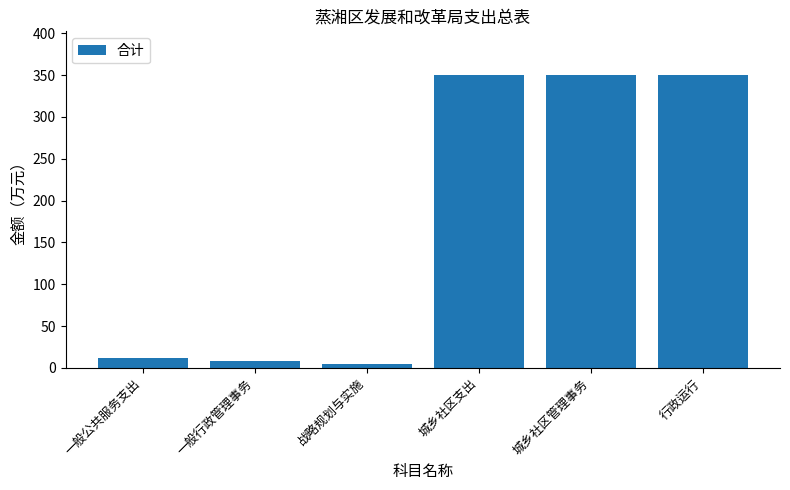

What value does the data have at 行政运行?

349.9